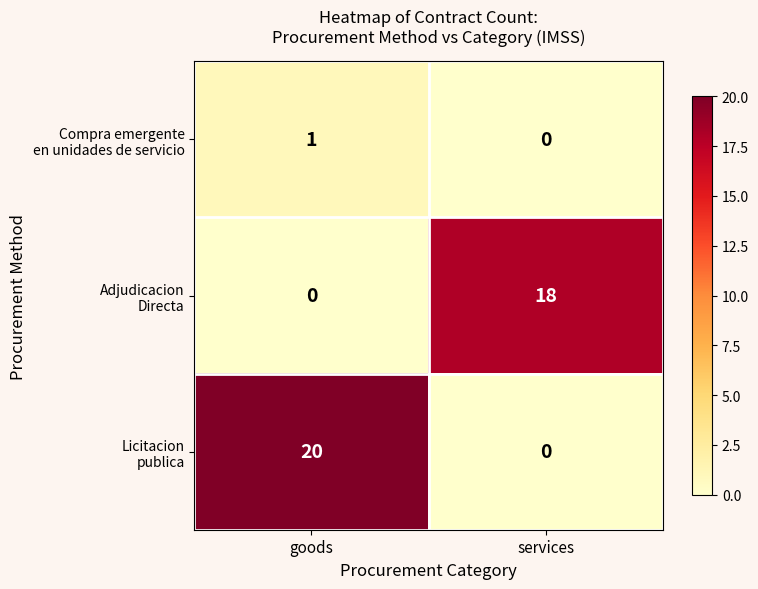

At which category is the sum across all series the highest?

goods